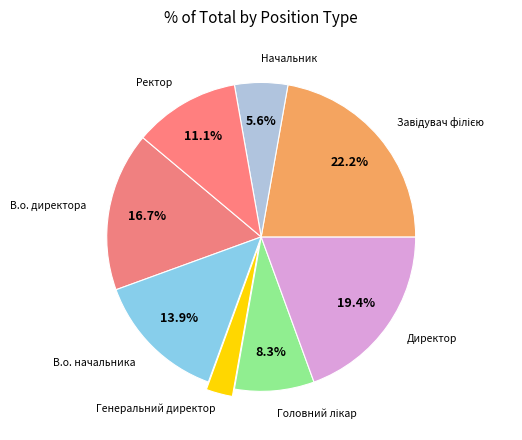

How many segments does this pie chart have?

8